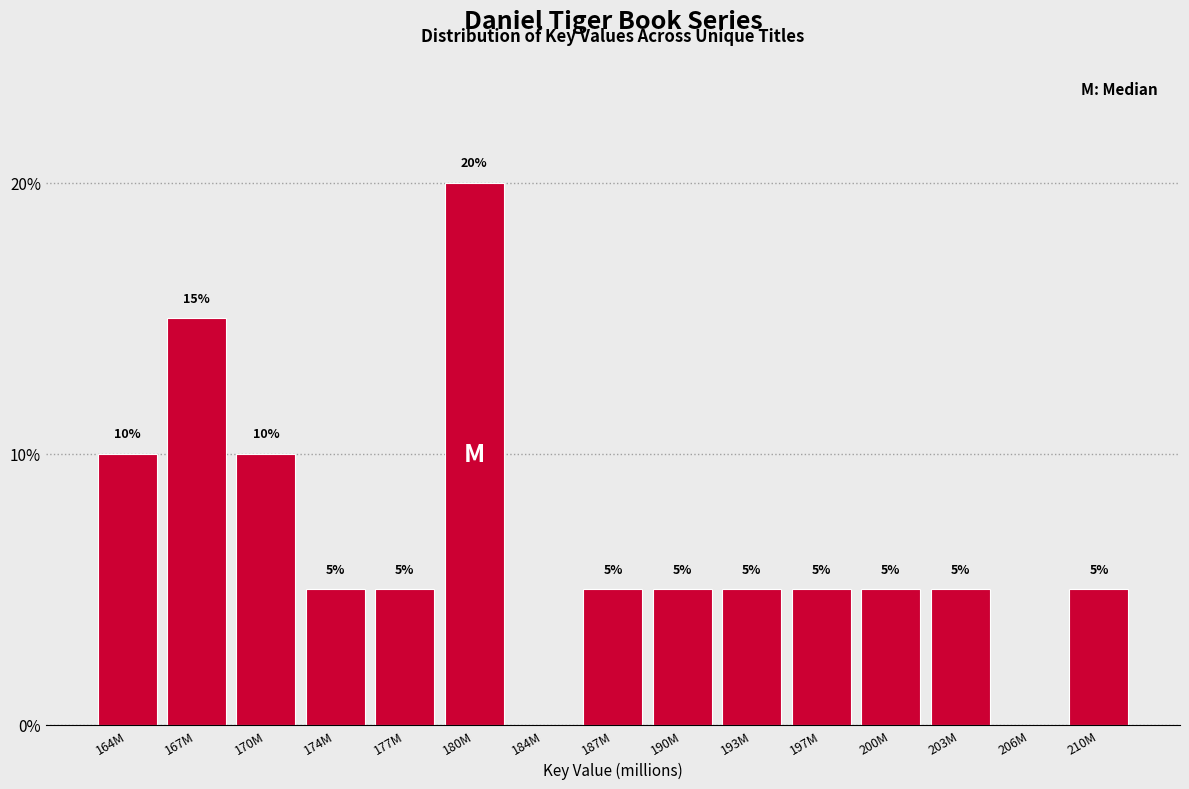

Reading left to right, extract all data points from this chart.

164M=10	167M=15	170M=10	174M=5	177M=5	180M=20	184M=0	187M=5	190M=5	193M=5	197M=5	200M=5	203M=5	206M=0	210M=5